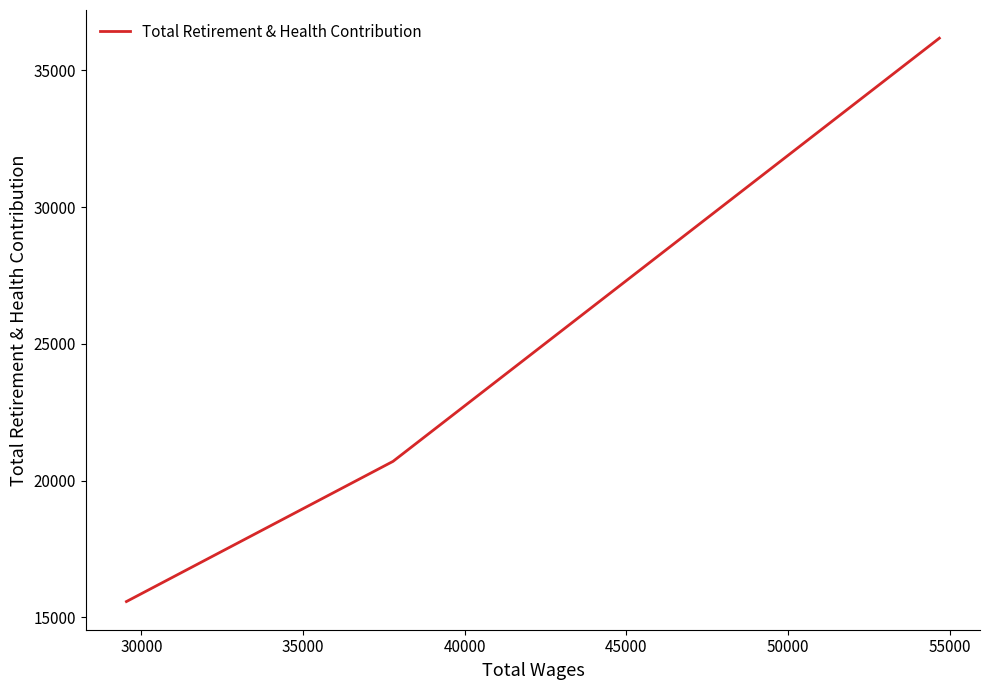

What is the maximum value shown in the chart?

36176